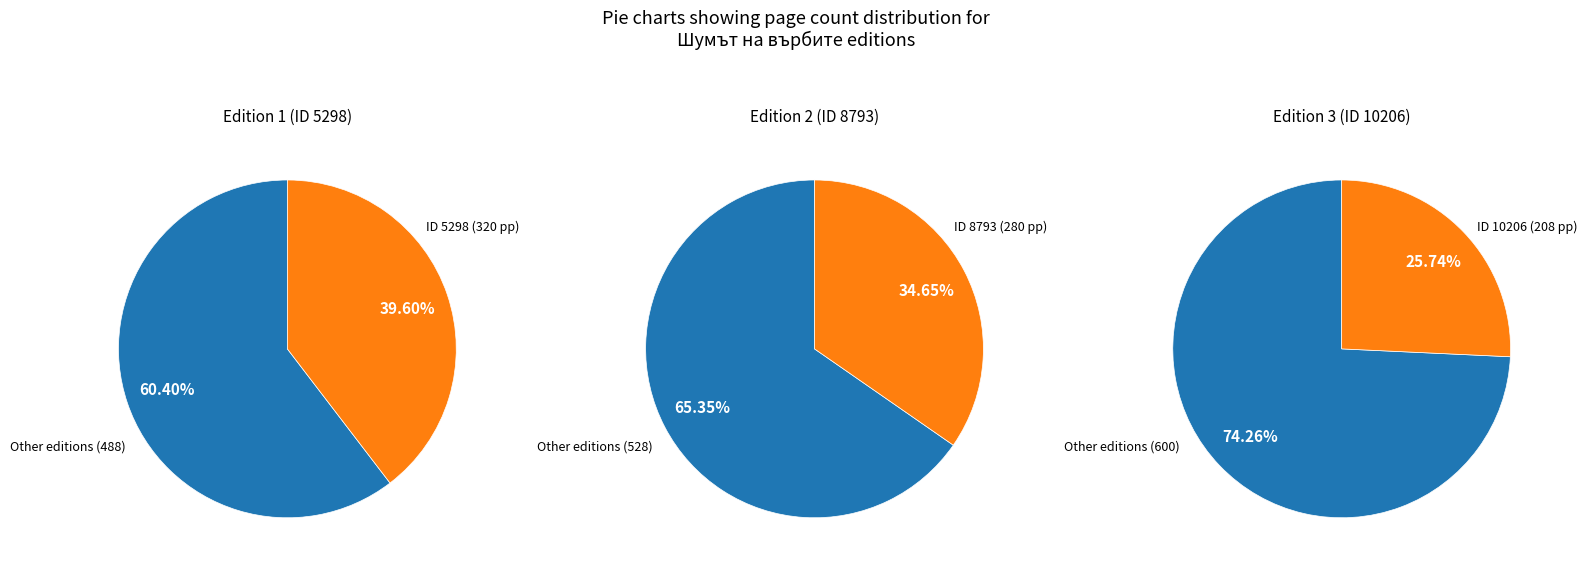

Combined, do 10206 and 5298 account for over 50%?

Yes